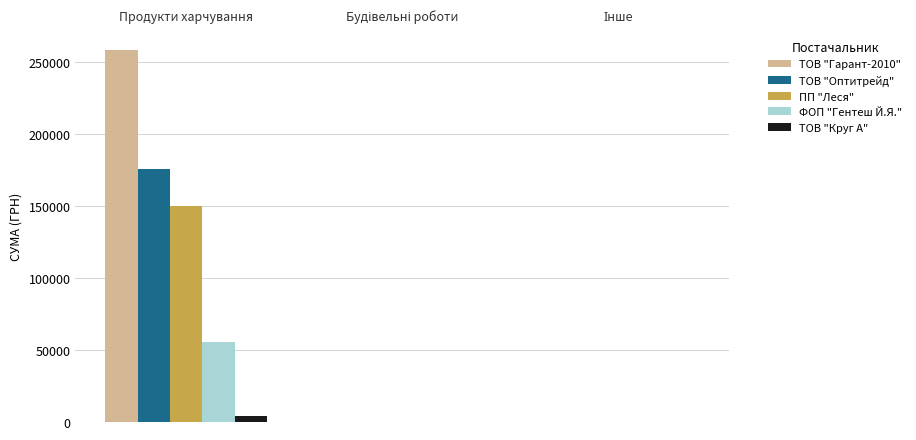

Which series has the largest total across all categories?

ТОВ "Гарант-2010"